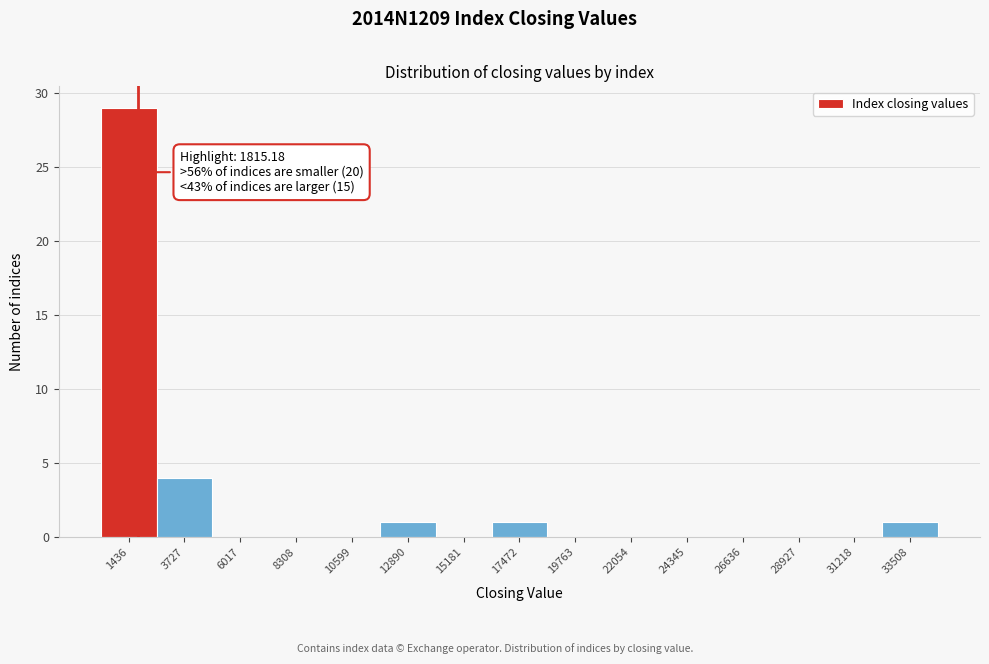

Which range on the x-axis has the tallest bar?

500 to 2500